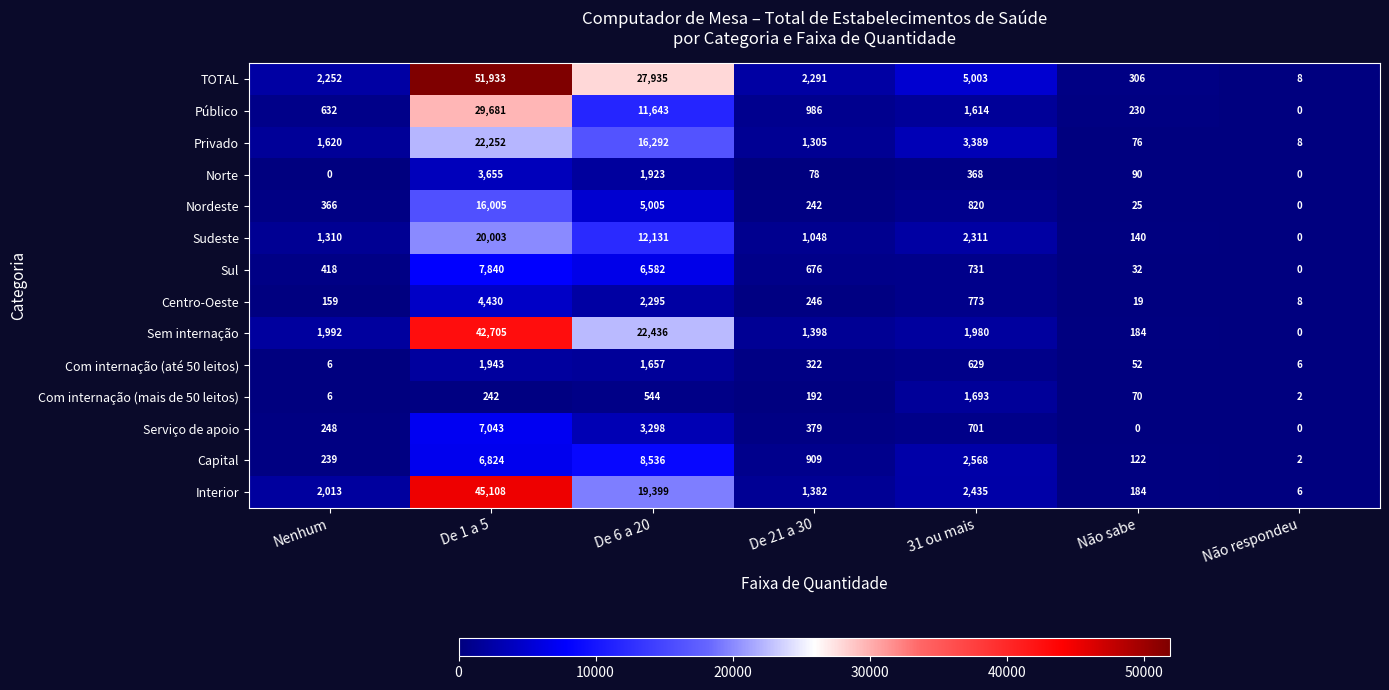

At which label is Sem internação closest to 21352?

De 6 a 20